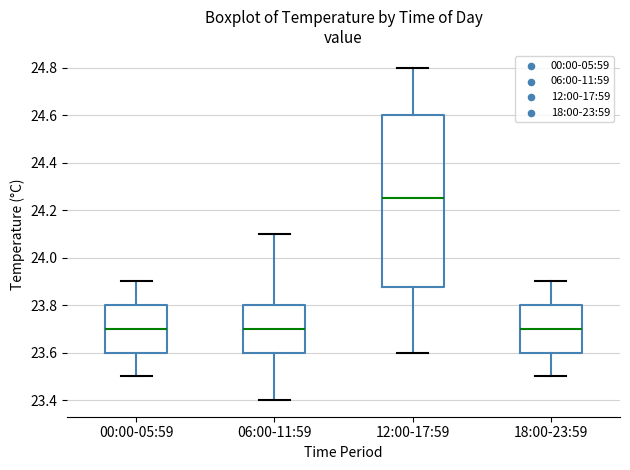

Comparing the boxes themselves (not the whiskers), which one is the tallest?

12:00-17:59